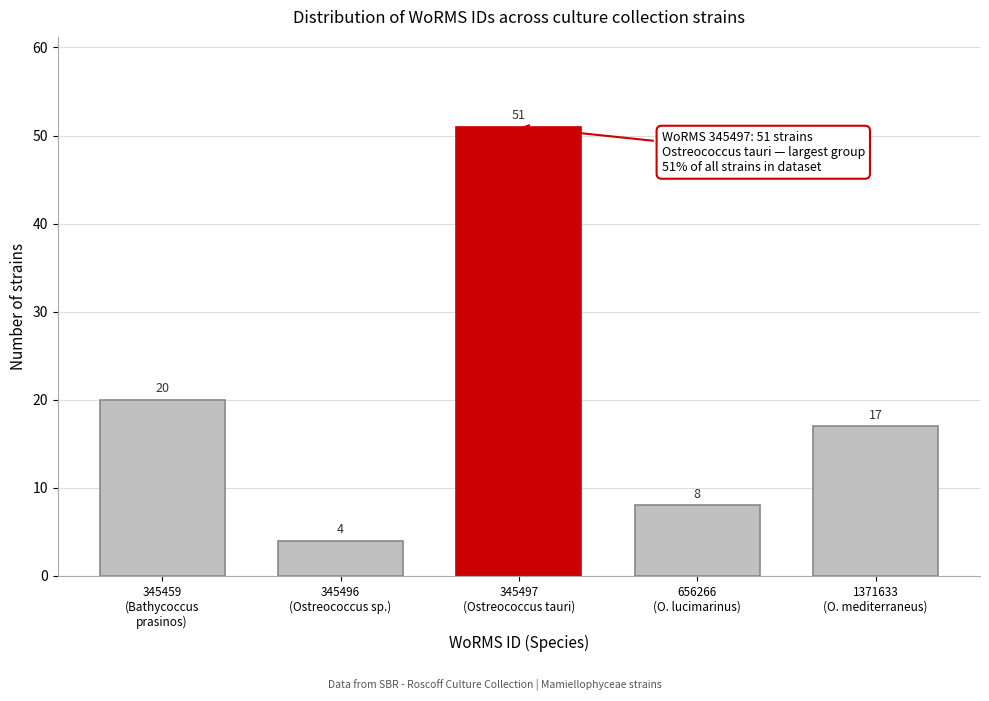

Reading right to left, what are all the values shown in this chart?

17	8	51	4	20